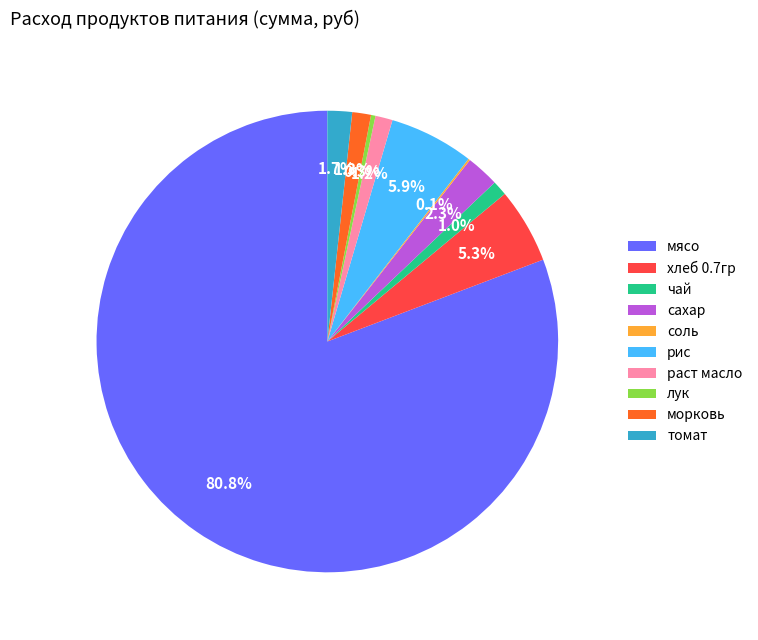

Does any single category account for the majority?

Yes